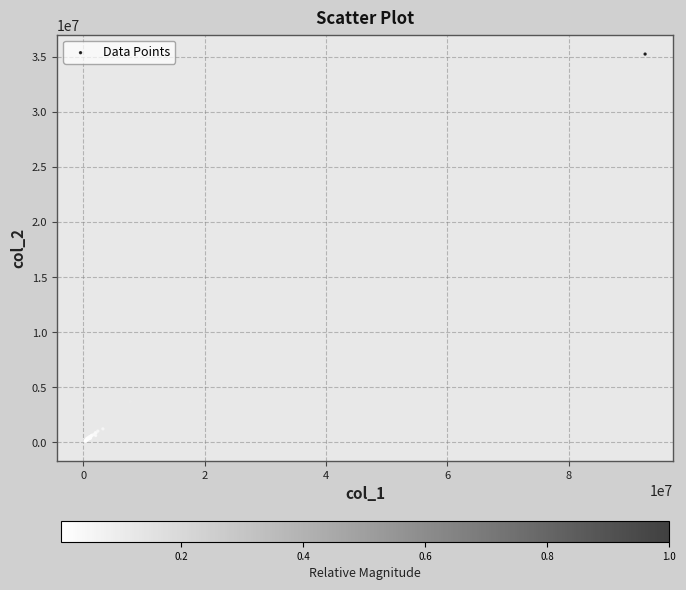

What Y value in the scatter plot is closest to 17677278?

3695491